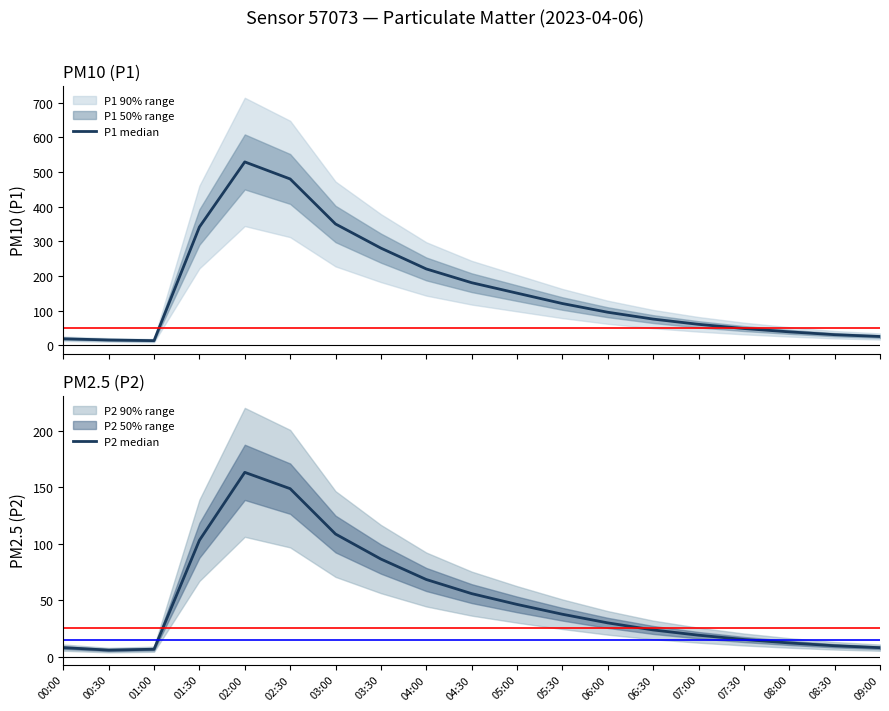

Does the chart have visible grid lines?

No